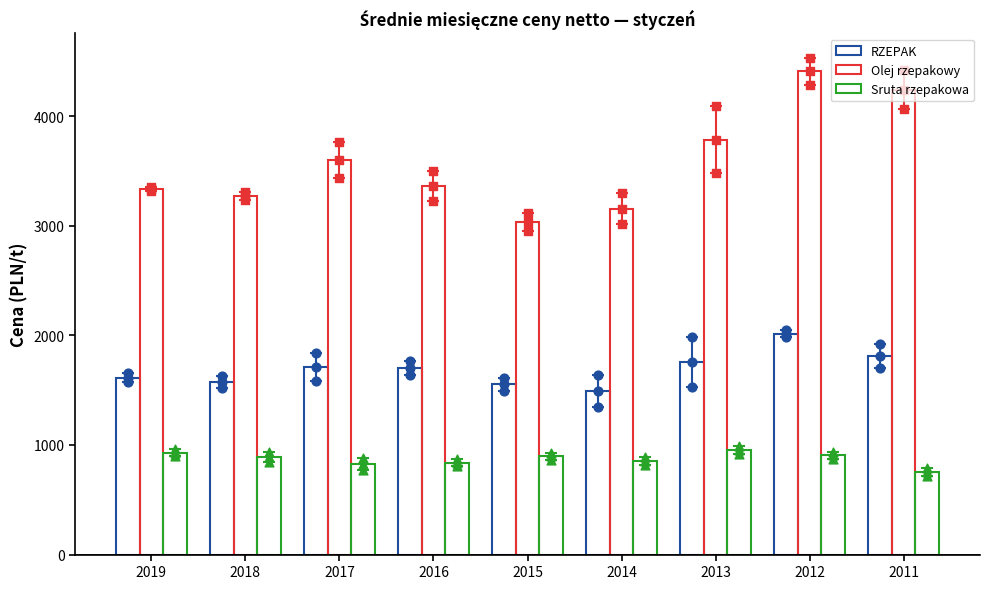

Which series contains the lowest Y value?

Sruta rzepakowa